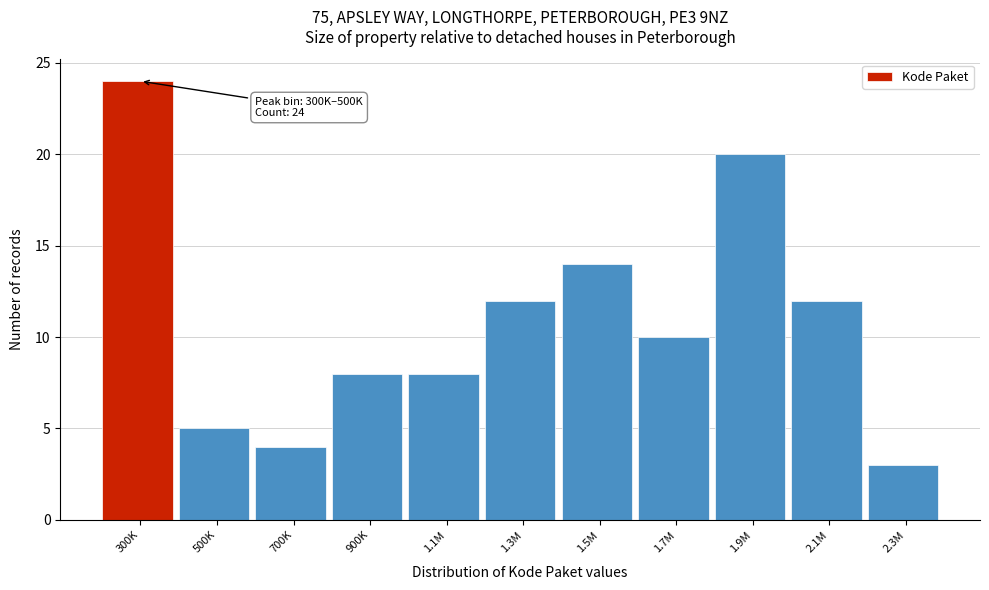

Reading left to right, transcribe all the data shown in this chart.

300K=24	500K=5	700K=4	900K=8	1.1M=8	1.3M=12	1.5M=14	1.7M=10	1.9M=20	2.1M=12	2.3M=3